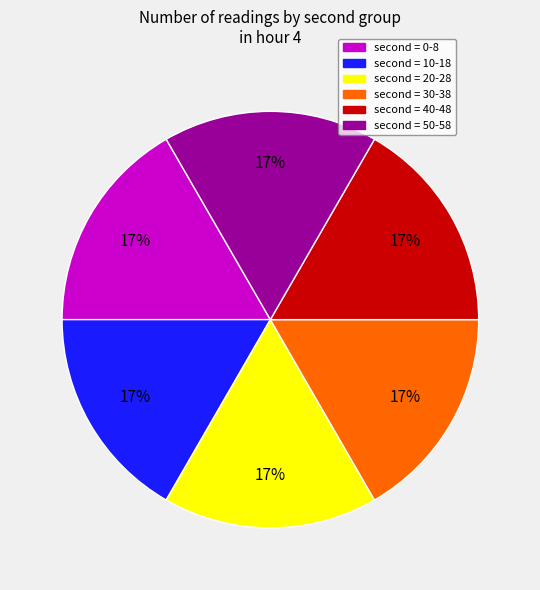

To the nearest percent, what is the average slice percentage?

17%